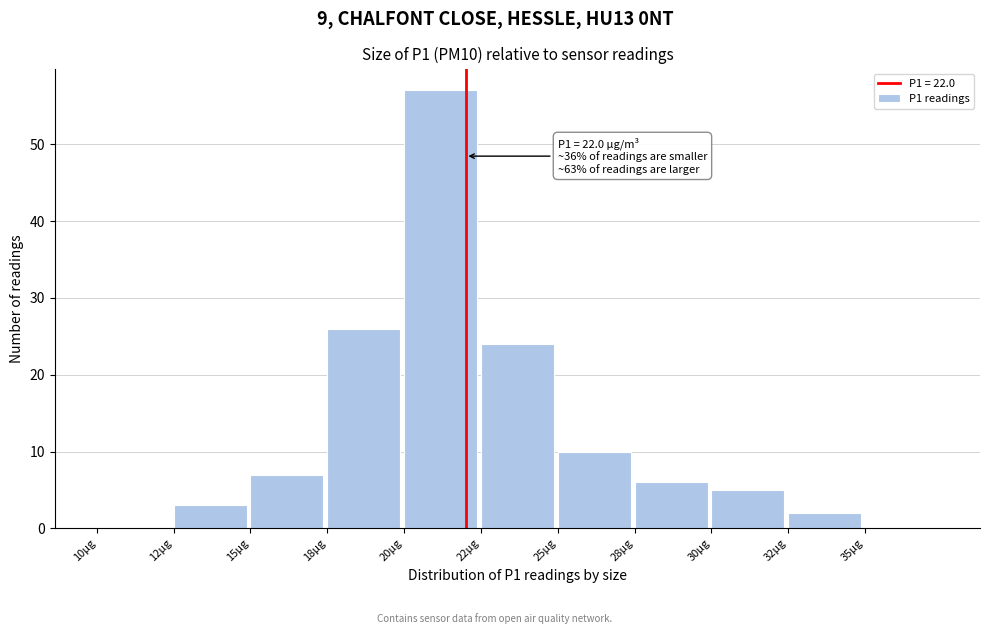

Reading left to right, transcribe all the data shown in this chart.

10µg=0	12µg=3	15µg=7	18µg=26	20µg=57	22µg=24	25µg=10	28µg=6	30µg=5	32µg=2	35µg=0